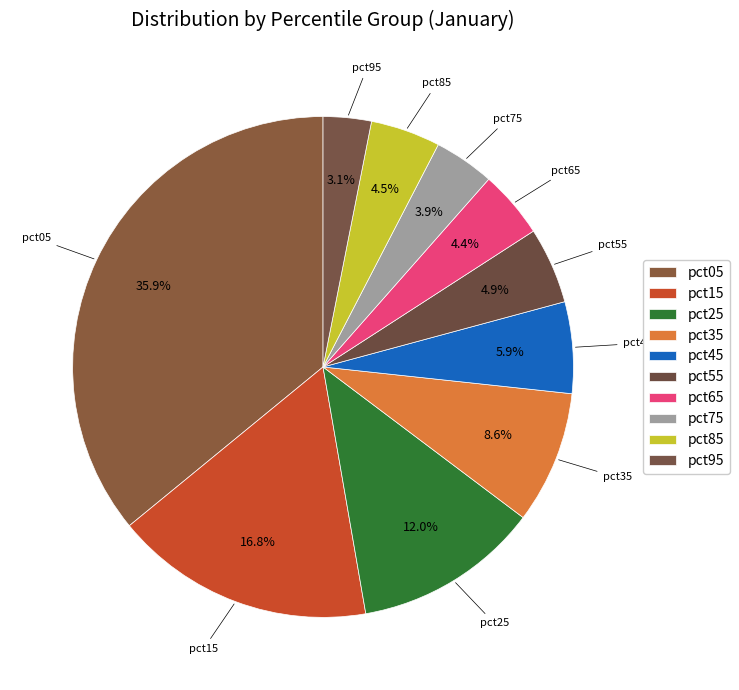

How many slices are in this pie chart?

10